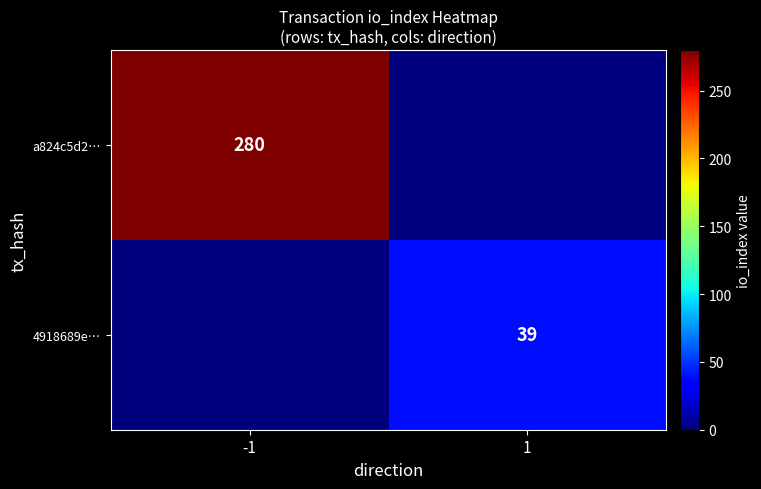

True or false: 4918689e… has a value of 39 at 1.

True